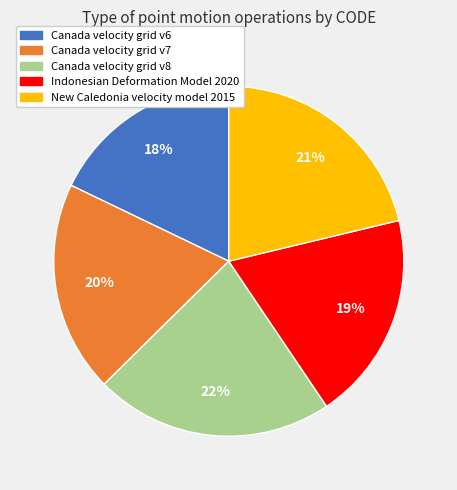

To the nearest percent, what is the difference between the New Caledonia velocity model 2015 and Indonesian Deformation Model 2020 slice percentages?

2%